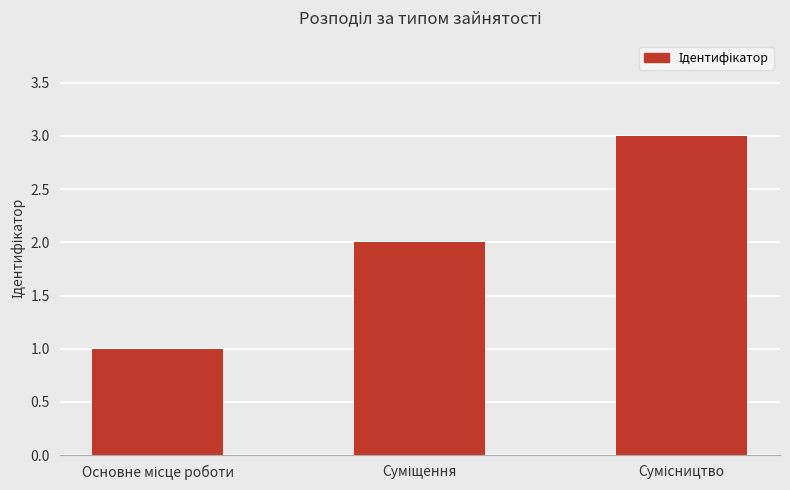

What is the maximum value shown in the chart?

3